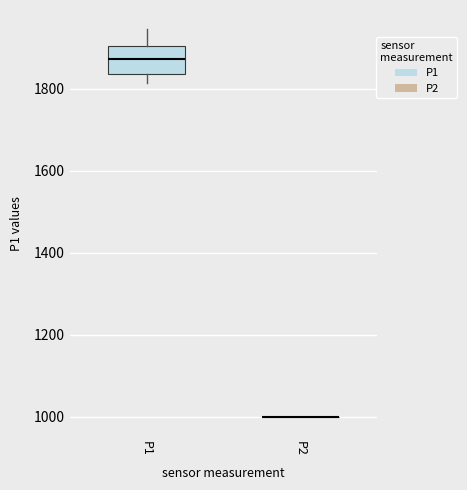

Reading left to right, read every box against the y-axis: the position of its median line, the range the box covers, and the ends of its whiskers. The values are not printed on the chart, so give them approximately, as read against the axis.

P1: median 1880, box 1840 to 1900, whiskers 1820 to 1940
P2: box collapsed to a line at 1000, whiskers 1000 to 1000